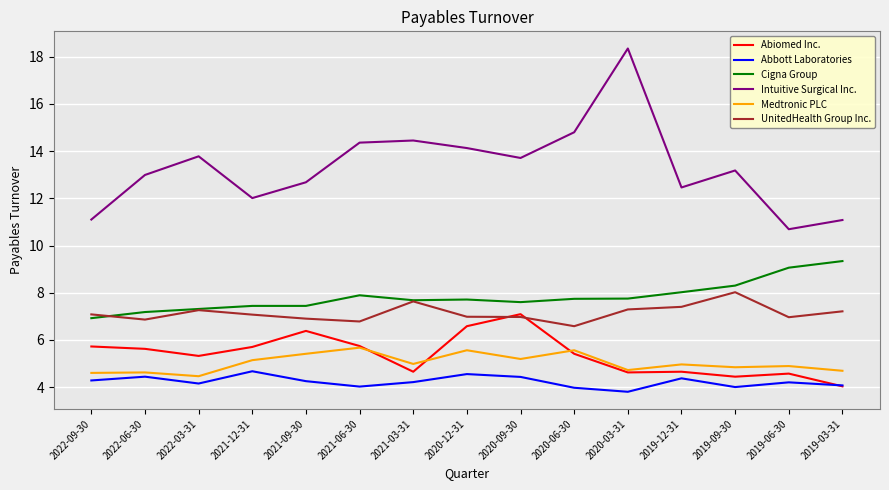

What is the total value across all series at 2020-06-30?

44.1